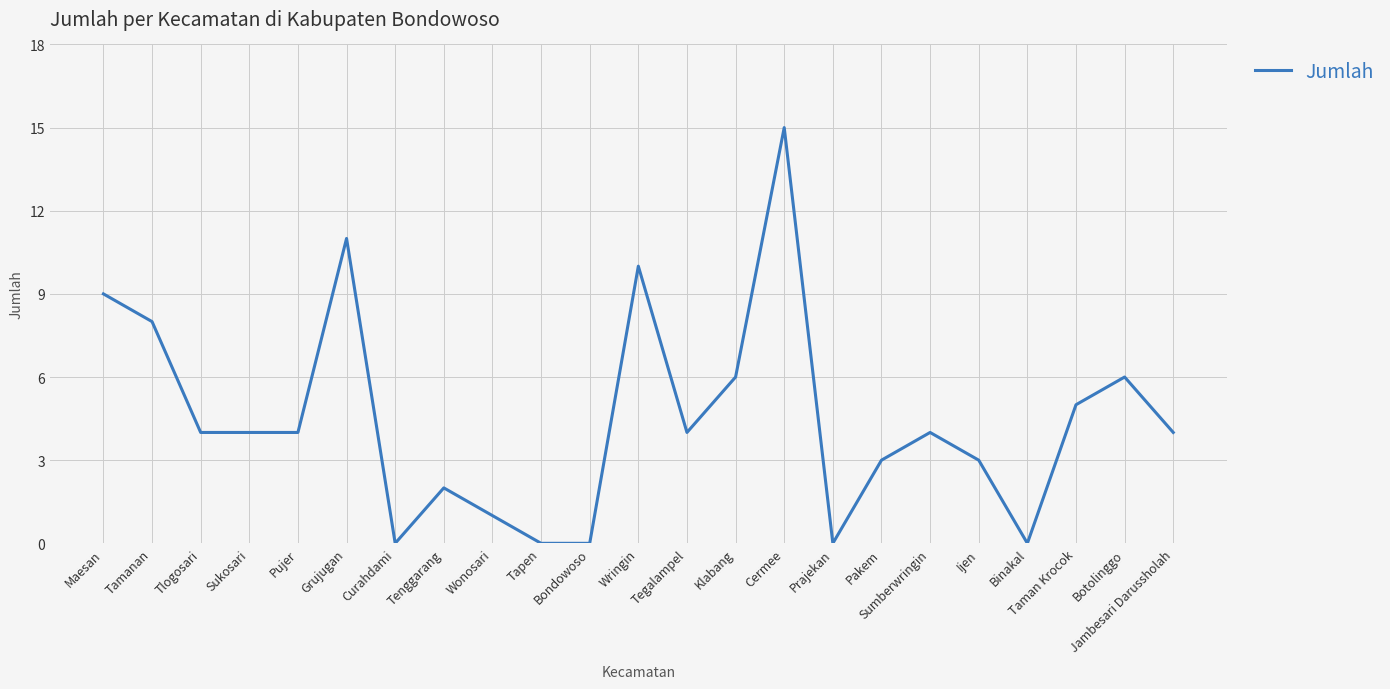

What is the ratio of the value at Tamanan to the value at Pakem?

2.7